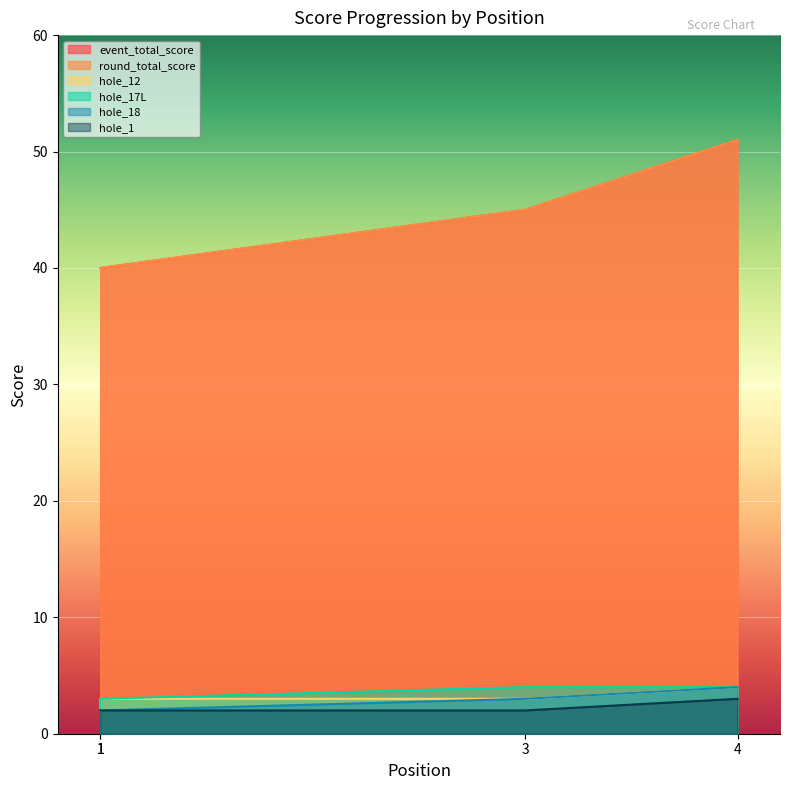

What is the spread (max minus min) of values at 1?

38